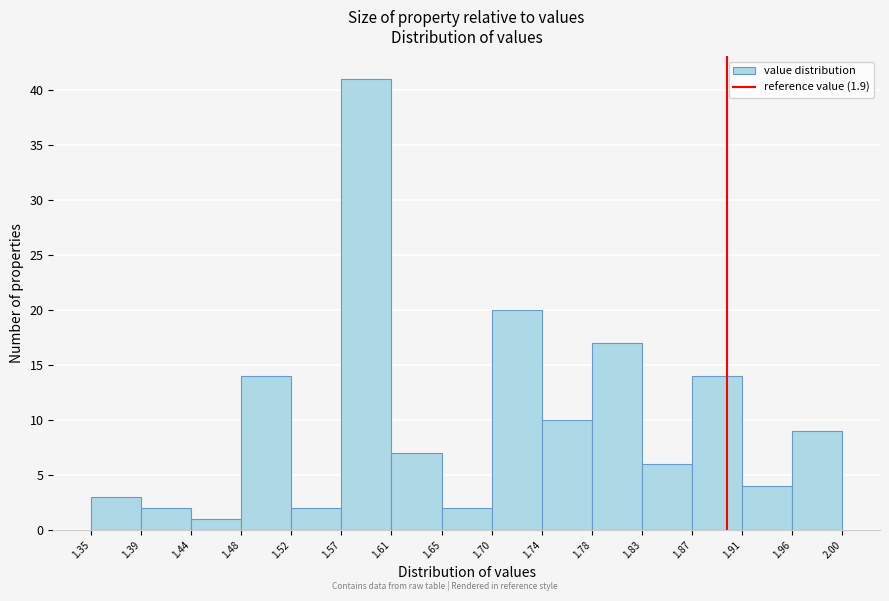

Over which range of the x-axis is the bar tallest?

1.57 to 1.61